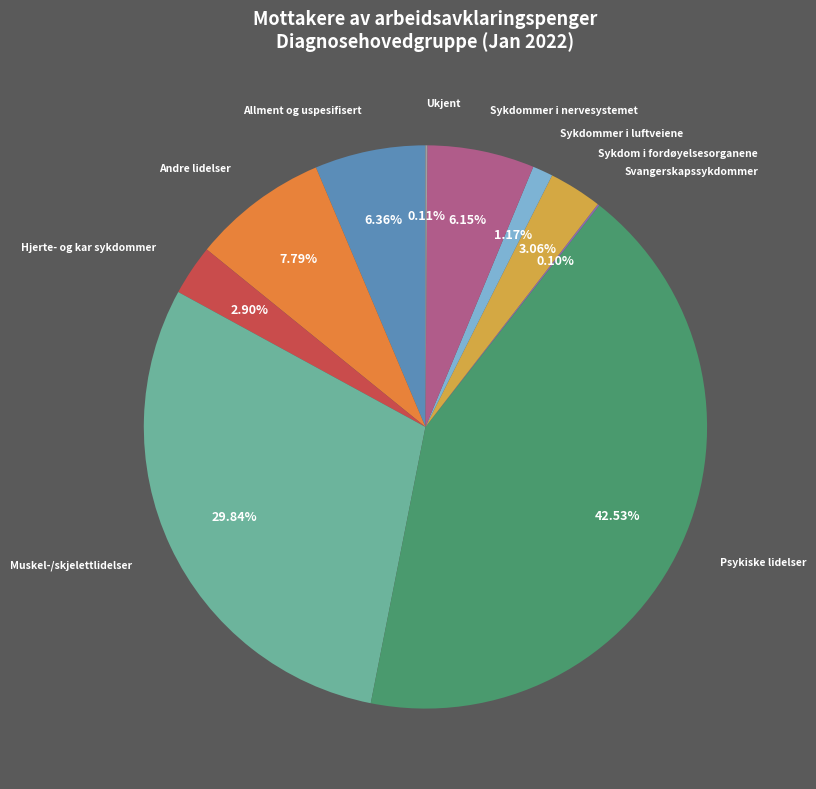

Approximately how many times larger is the value at Sykdom i fordøyelsesorganene compared to Sykdommer i luftveiene?

2.6